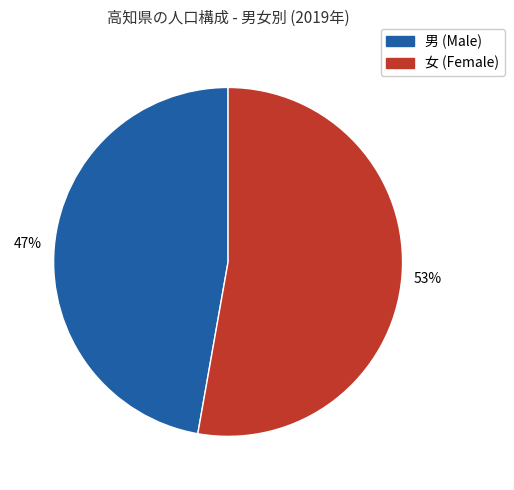

Is there any slice that represents more than half of the pie?

Yes